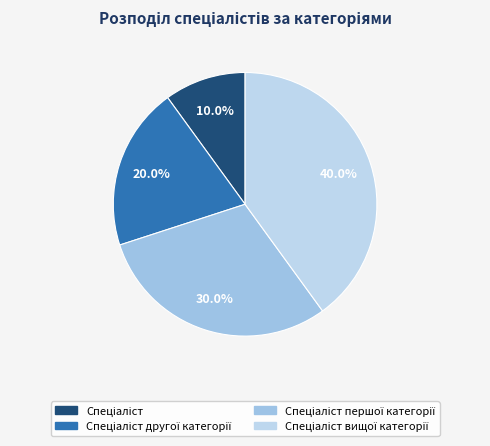

How many segments does this pie chart have?

4